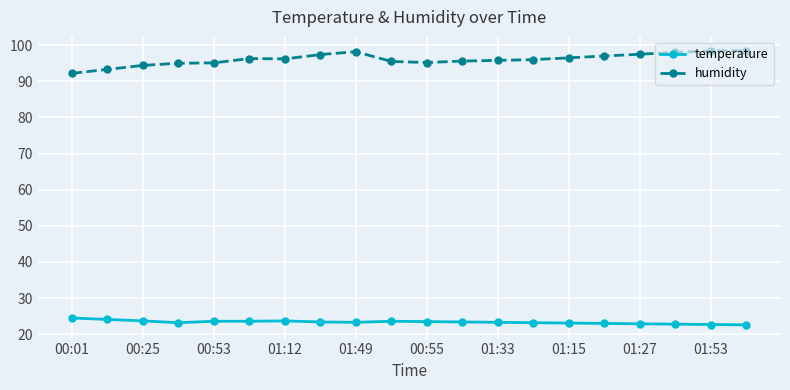

What is the value of the temperature point at the 8th from the left?

23.4